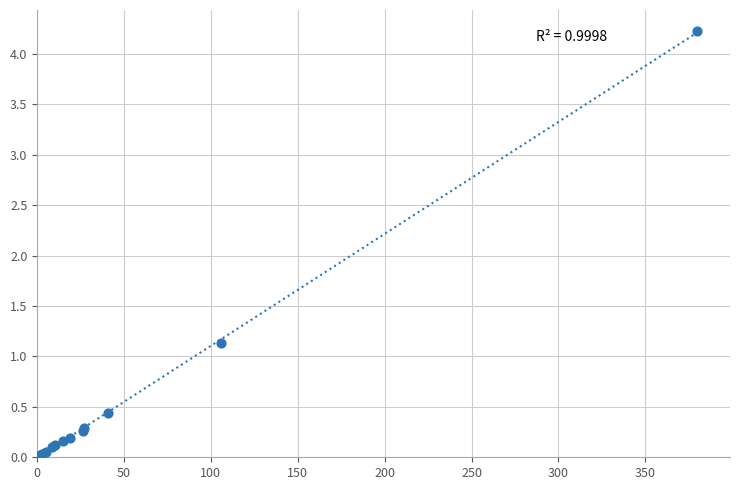

What Y value in the scatter plot is closest to 2?

1.1